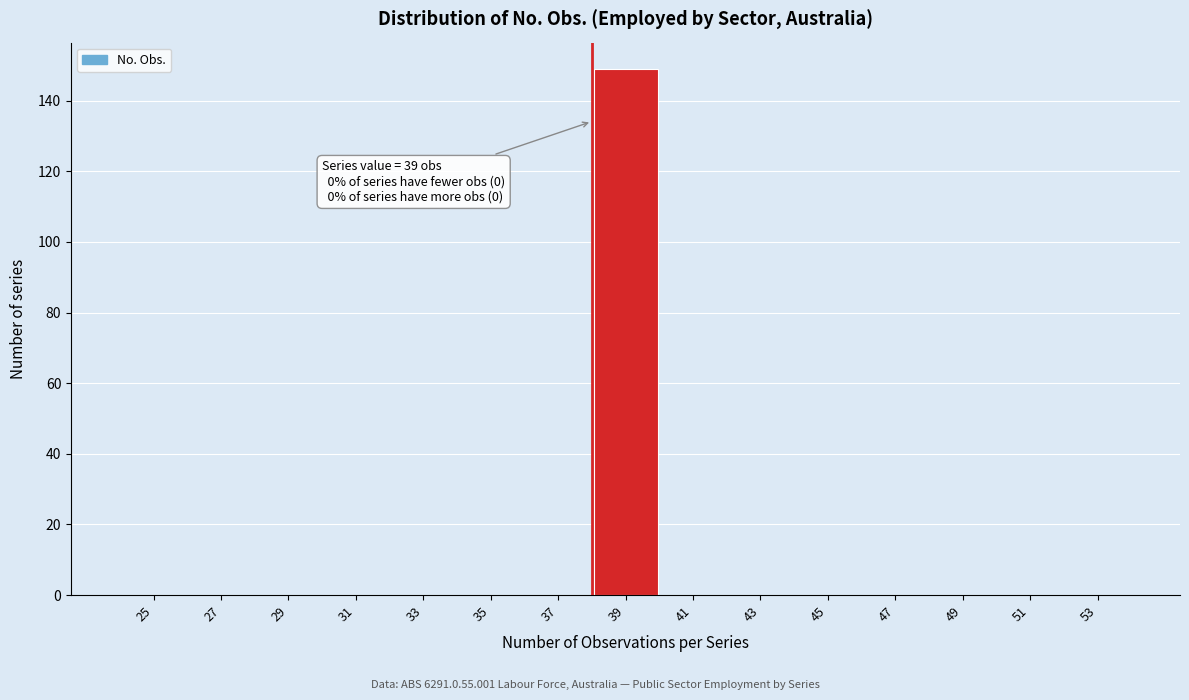

Reading right to left, list all the values displayed in this chart.

53=0	51=0	49=0	47=0	45=0	43=0	41=0	39=149	37=0	35=0	33=0	31=0	29=0	27=0	25=0